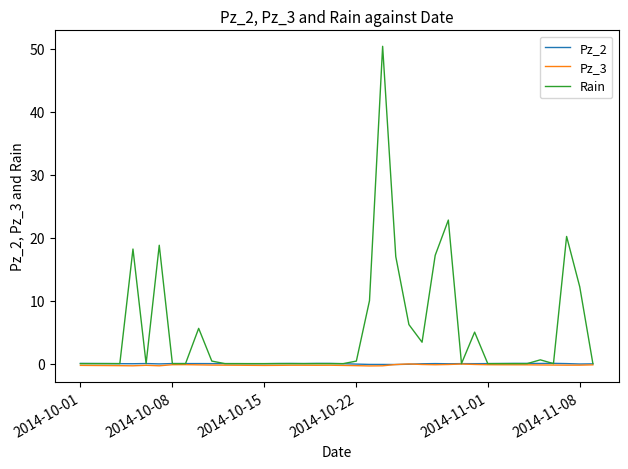

Which series has the largest range (max minus min)?

Rain